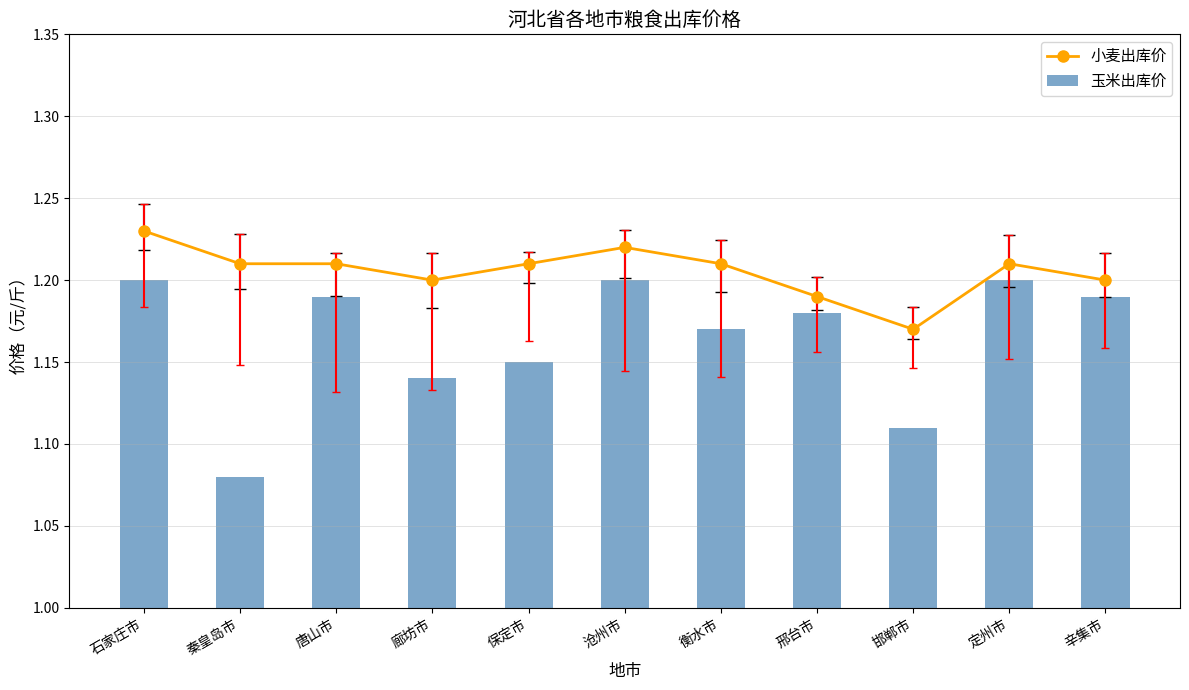

Read the 小麦出库价 value at 沧州市.

1.2